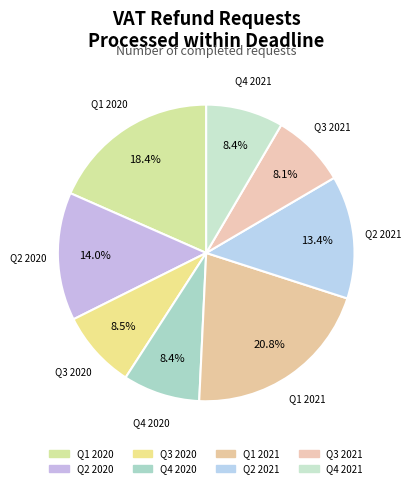

What percentage is the Q4 2020 slice, to the nearest percent?

8%